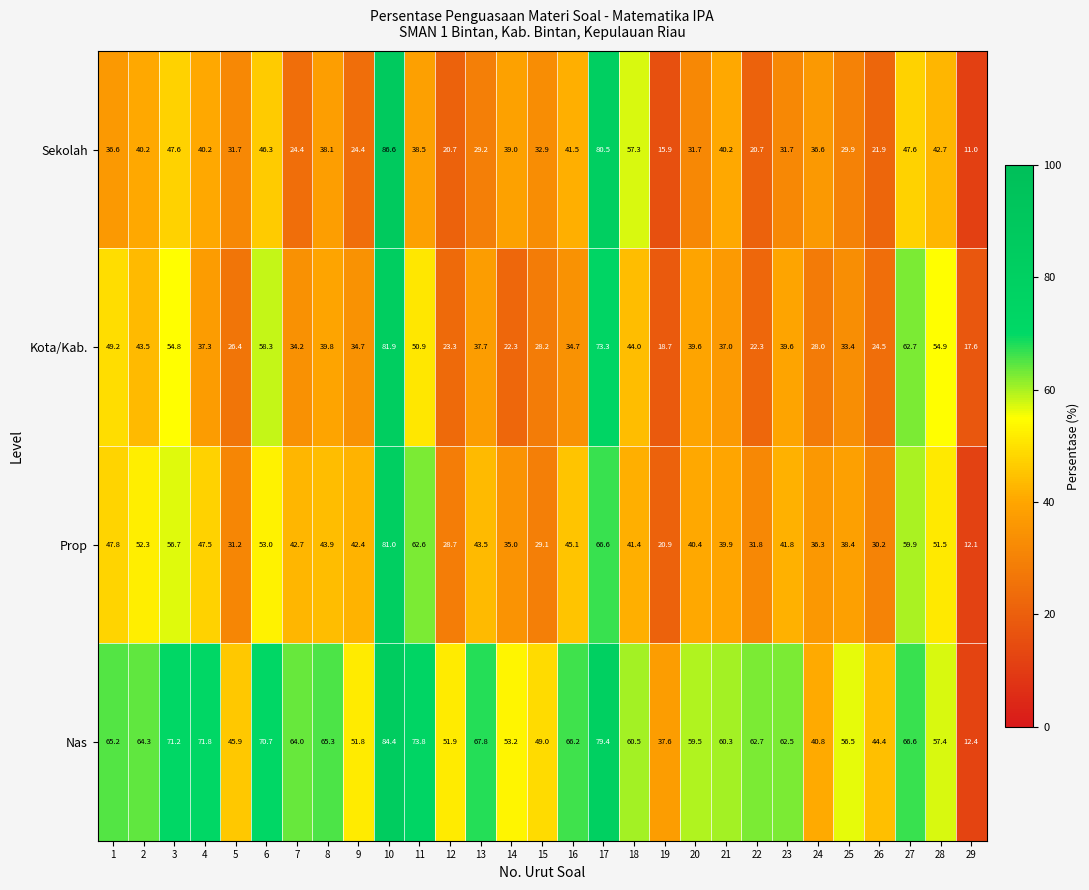

True or false: Prop has a value of 45.1 at 16.

True